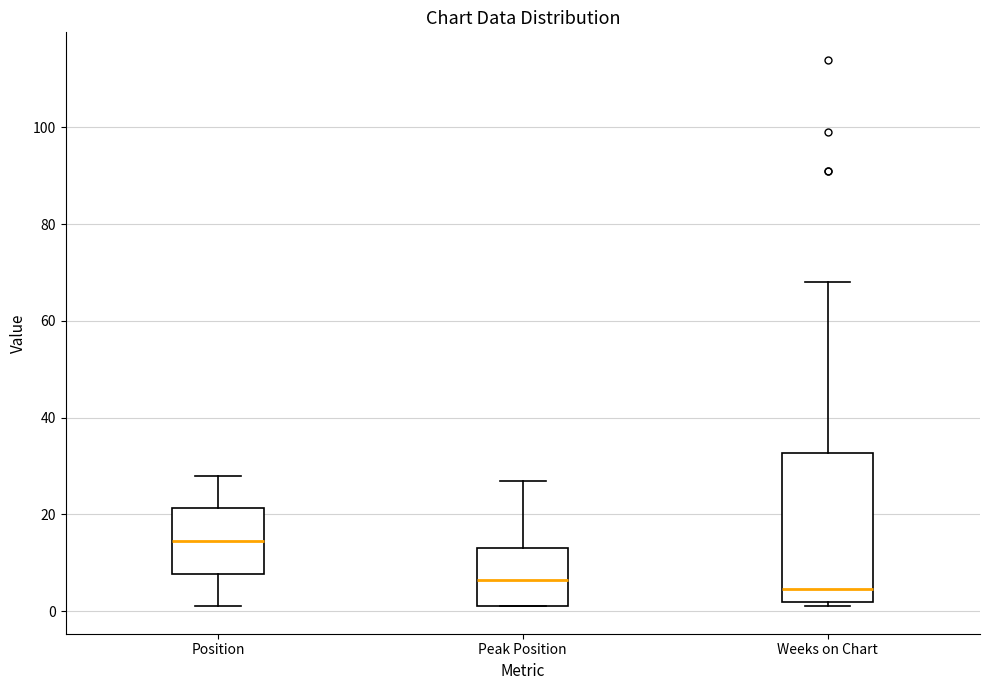

Where does the upper whisker of the box for Weeks on Chart end on the y-axis? The values are not printed on the chart, so give them approximately, as read against the axis.

68